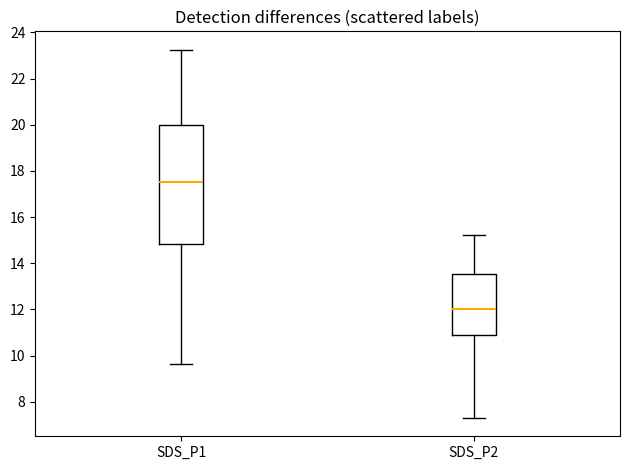

Comparing the boxes themselves (not the whiskers), which one is the tallest?

SDS_P1